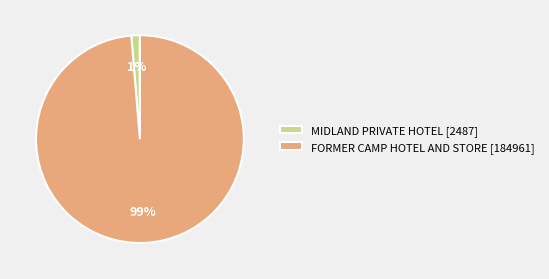

Is there any slice that represents more than half of the pie?

Yes